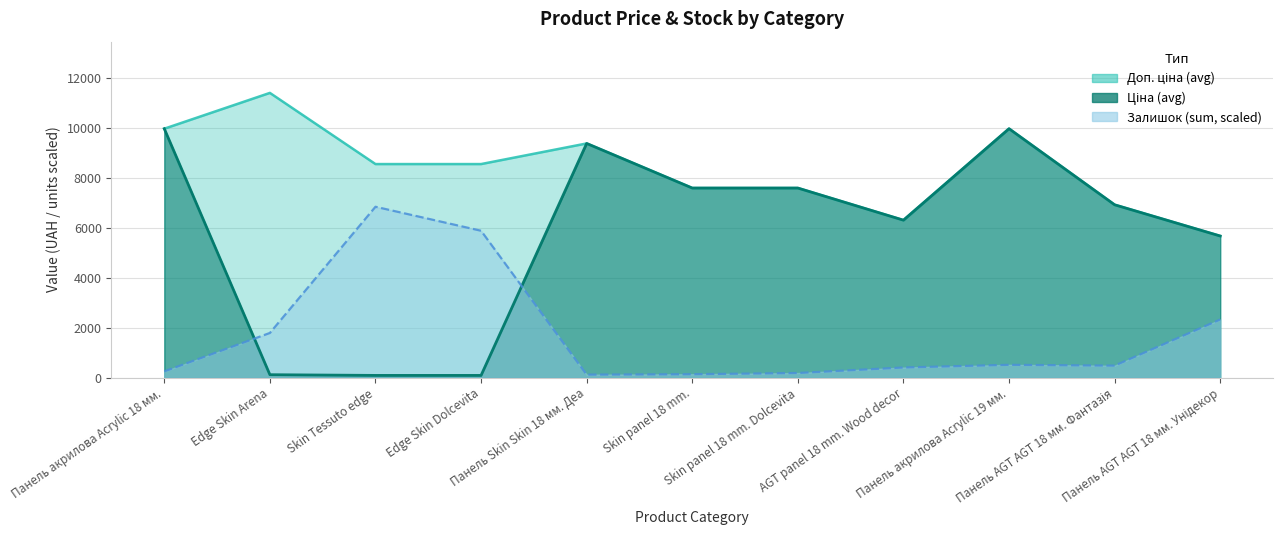

What are all the series names shown in the legend?

Ціна (avg), Доп. ціна (avg), Залишок (sum)